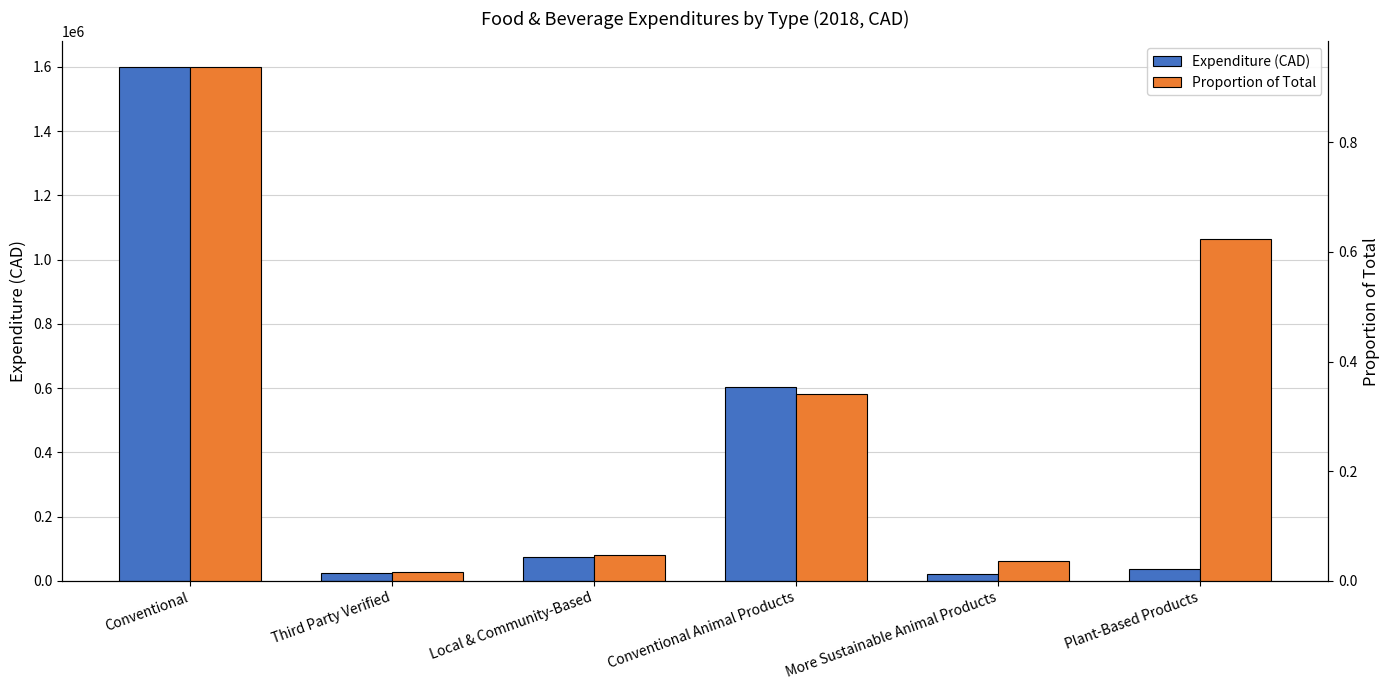

Rank the series by their average value, from lowest to highest.

Proportion of Total, Expenditure (CAD)